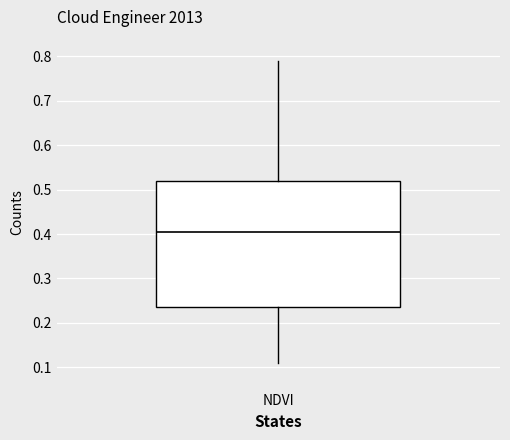

Read this box plot against the y-axis: the position of the median line, the range covered by the box, and the ends of both whiskers. The values are not printed on the chart, so give them approximately, as read against the axis.

median 0.41, box 0.24 to 0.52, whiskers 0.11 to 0.79